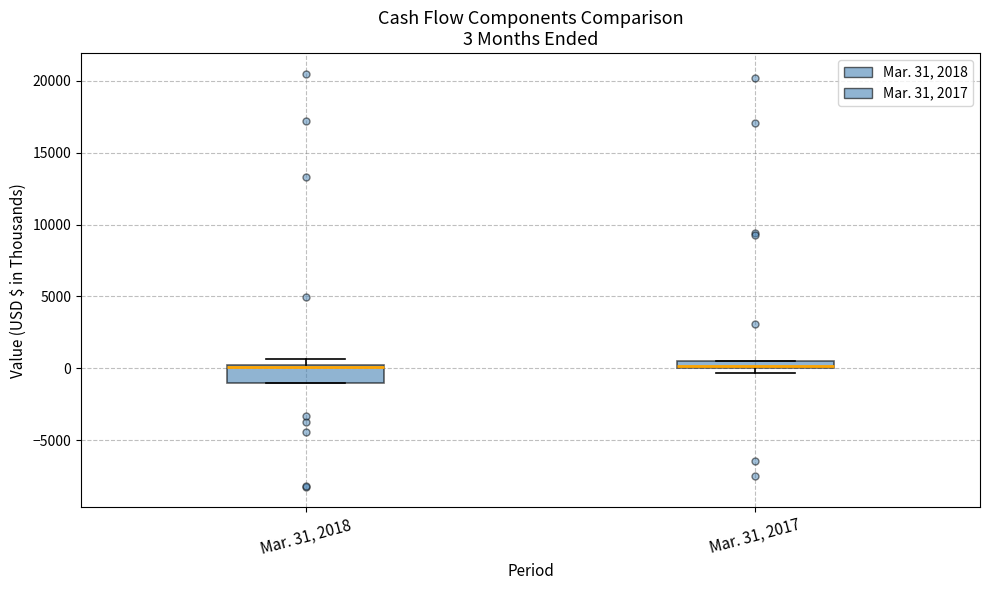

Comparing the boxes themselves (not the whiskers), which one is the tallest?

Mar. 31, 2018